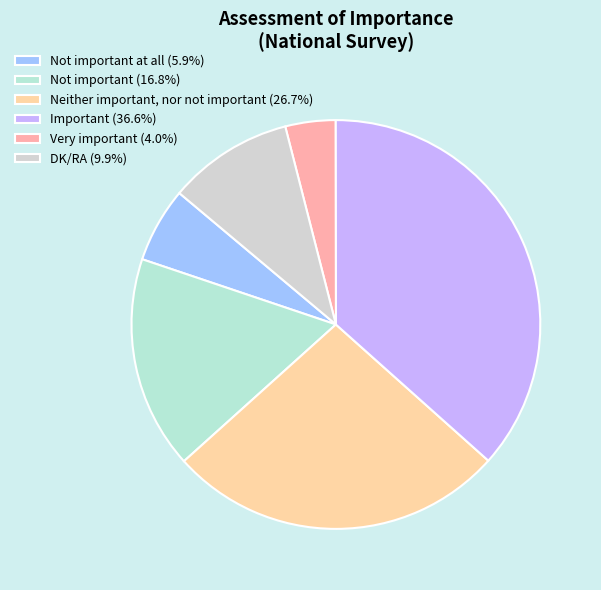

Is there a majority slice in this chart?

No